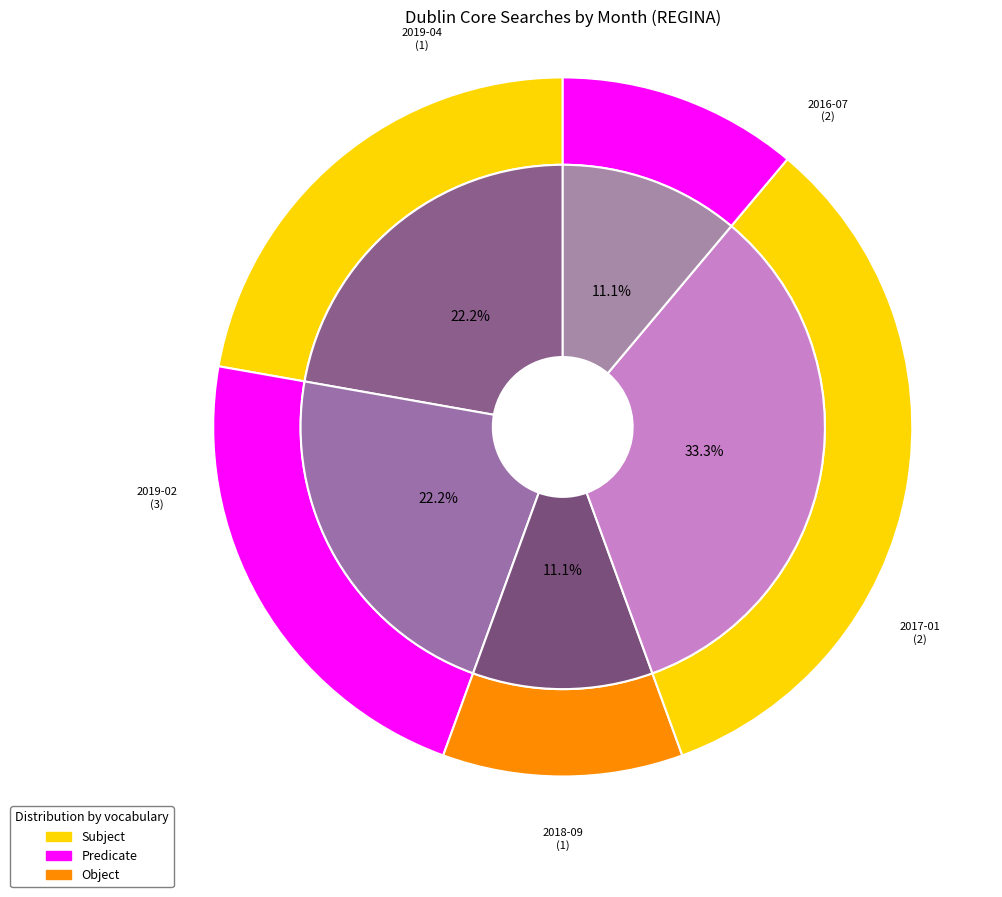

Combined, what portion of the pie is 2016-08 and 2018-09?

11.1%